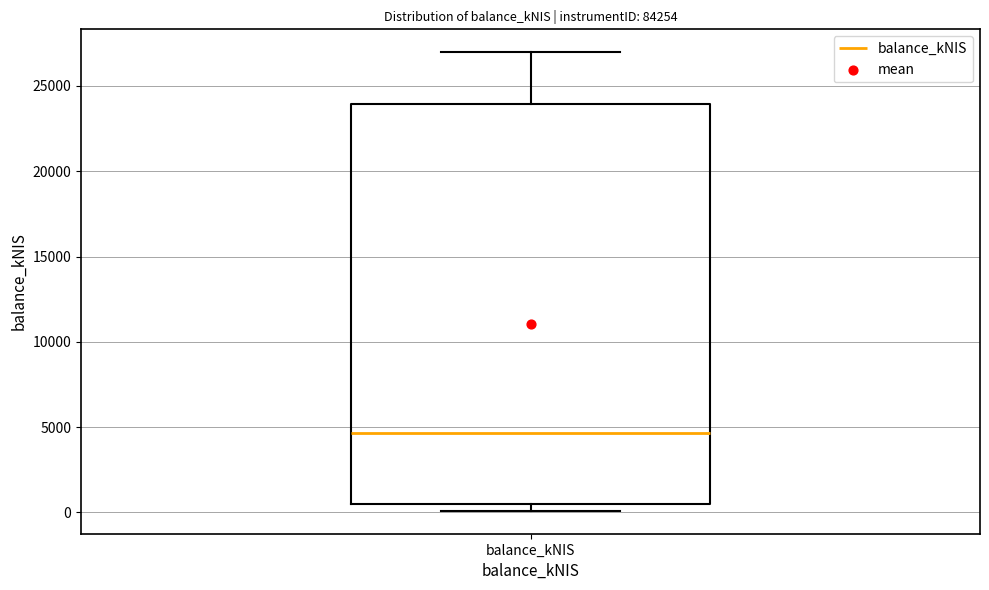

Where is the lower edge of the box for balance_kNIS on the y-axis? The values are not printed on the chart, so give them approximately, as read against the axis.

500